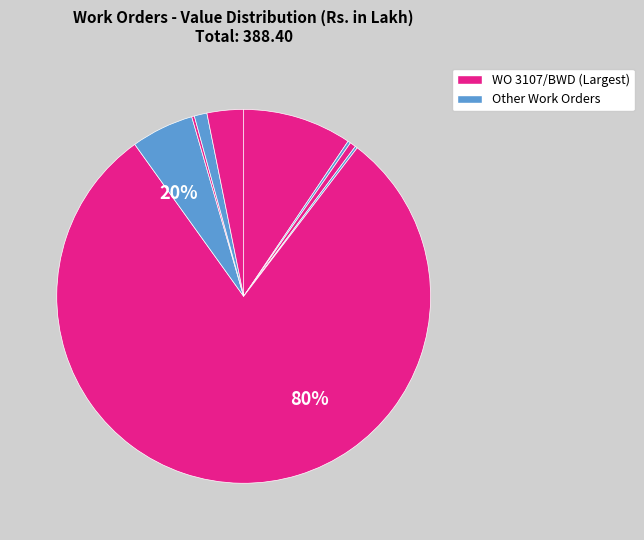

To the nearest percent, what is the average slice percentage?

11%